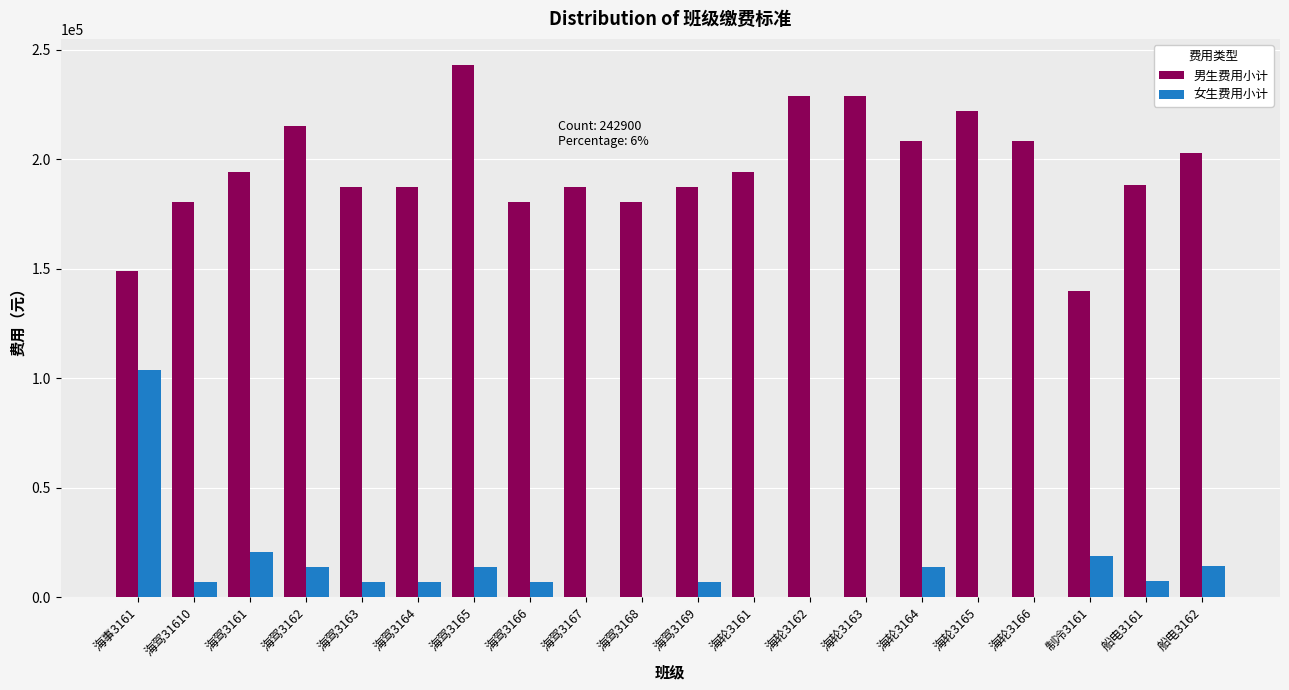

What are all the series names shown in the legend?

男生费用小计, 女生费用小计